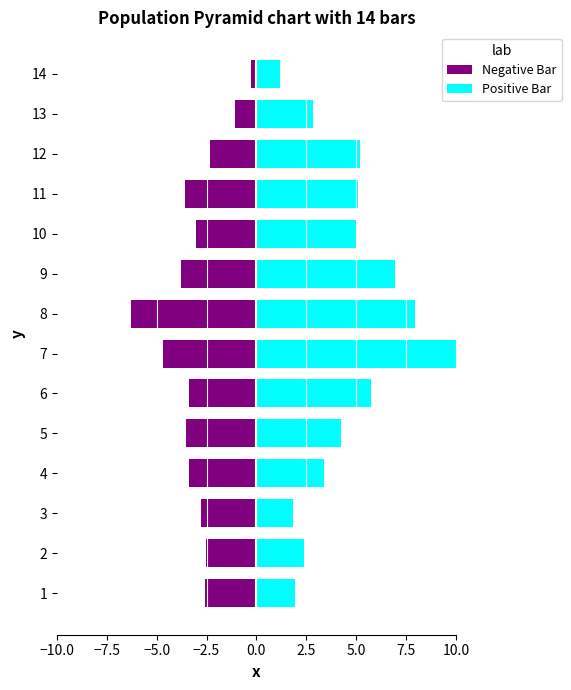

Reading left to right, transcribe all the data shown in this chart.

Negative Bar: -2.6	-2.5	-2.8	-3.4	-3.5	-3.4	-4.7	-6.3	-3.8	-3.0	-3.6	-2.3	-1.1	-0.3
Positive Bar: 1.9	2.4	1.9	3.4	4.2	5.8	10.0	7.9	7.0	5.0	5.1	5.2	2.8	1.2